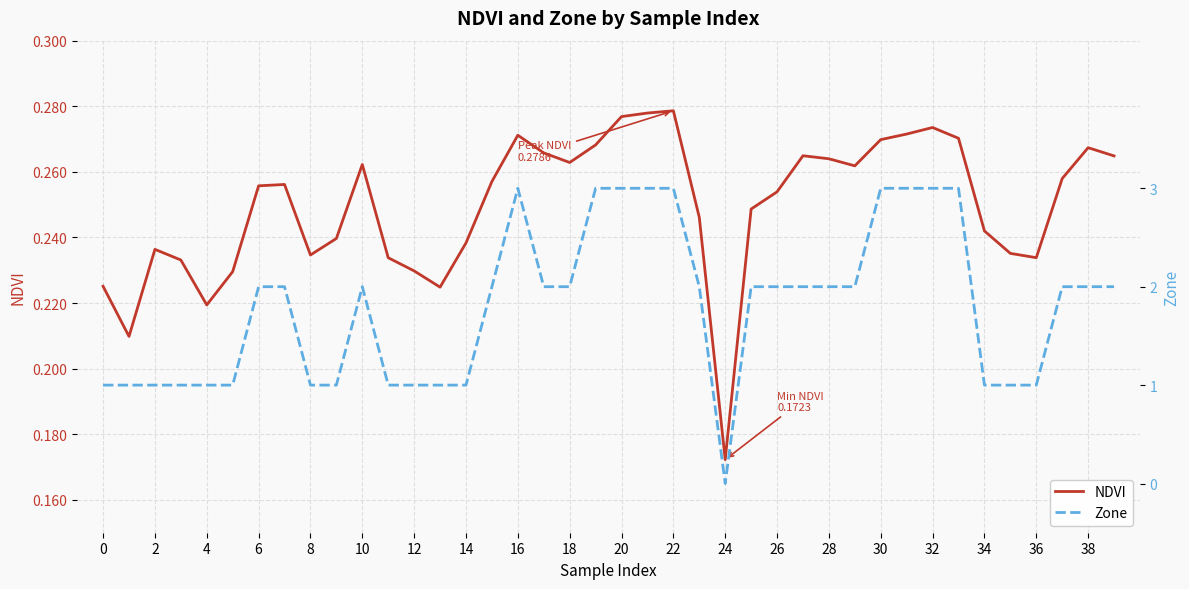

Reading right to left, transcribe all the data shown in this chart.

NDVI: 0.3	0.3	0.3	0.2	0.2	0.2	0.3	0.3	0.3	0.3	0.3	0.3	0.3	0.3	0.2	0.2	0.2	0.3	0.3	0.3	0.3	0.3	0.3	0.3	0.3	0.2	0.2	0.2	0.2	0.3	0.2	0.2	0.3	0.3	0.2	0.2	0.2	0.2	0.2	0.2
Zone: 2.0	2.0	2.0	1.0	1.0	1.0	3.0	3.0	3.0	3.0	2.0	2.0	2.0	2.0	2.0	0.0	2.0	3.0	3.0	3.0	3.0	2.0	2.0	3.0	2.0	1.0	1.0	1.0	1.0	2.0	1.0	1.0	2.0	2.0	1.0	1.0	1.0	1.0	1.0	1.0